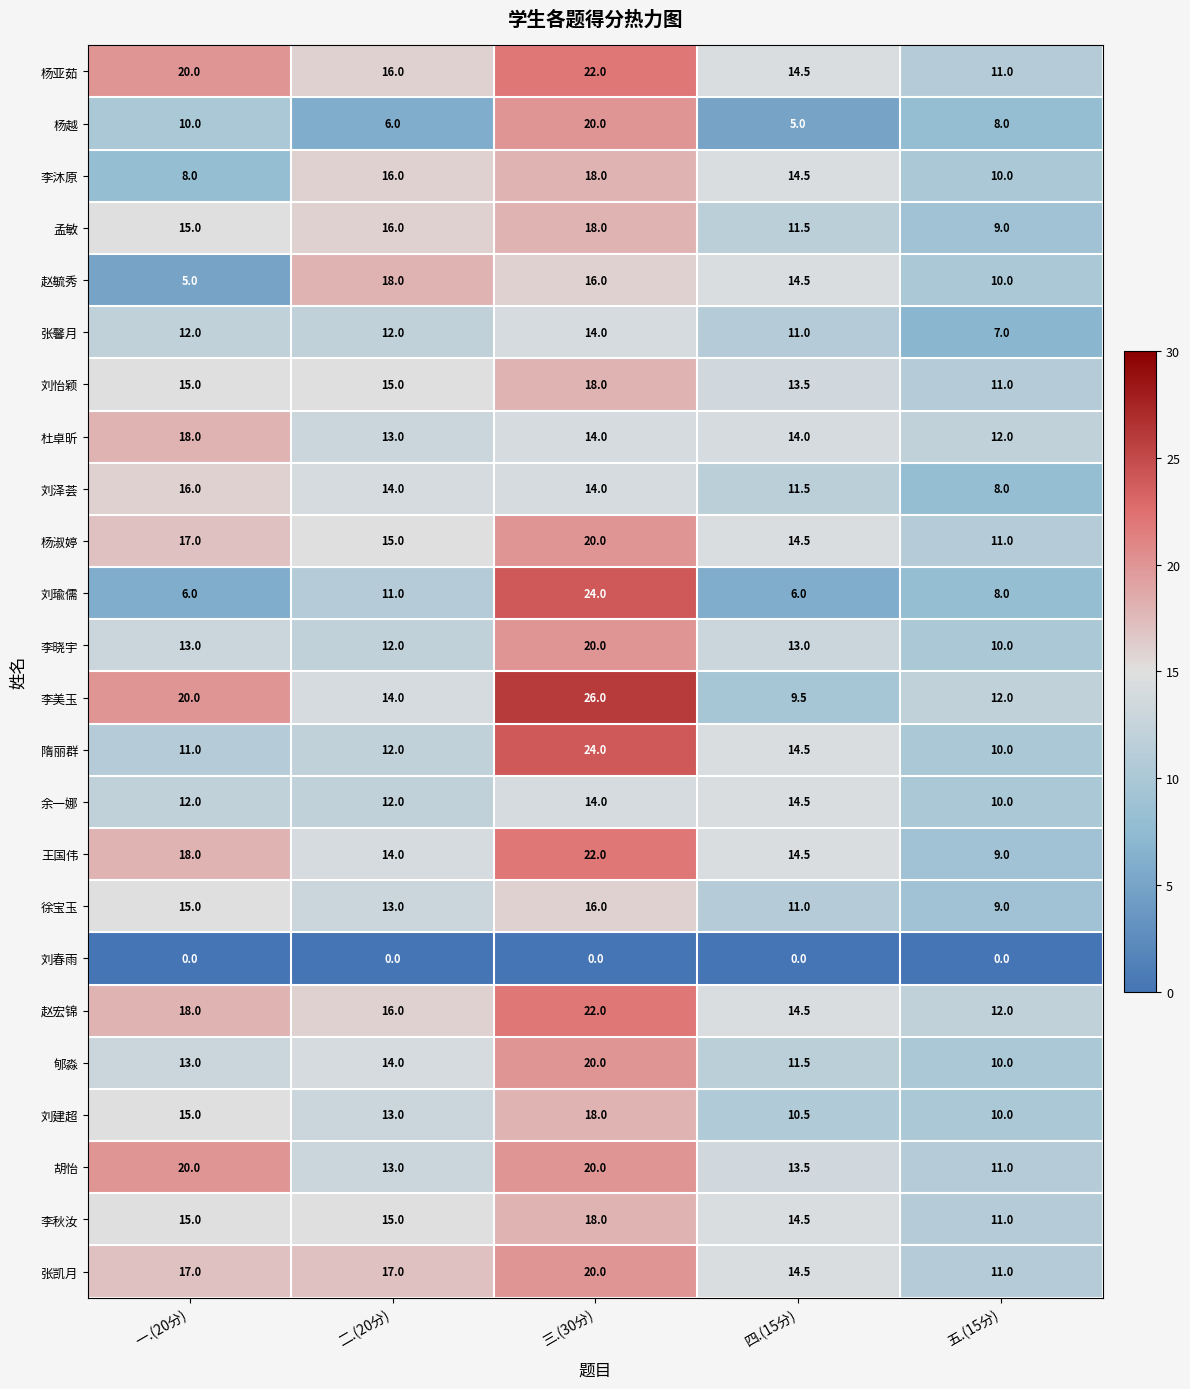

Which category has the highest value across all series?

三.(30分)